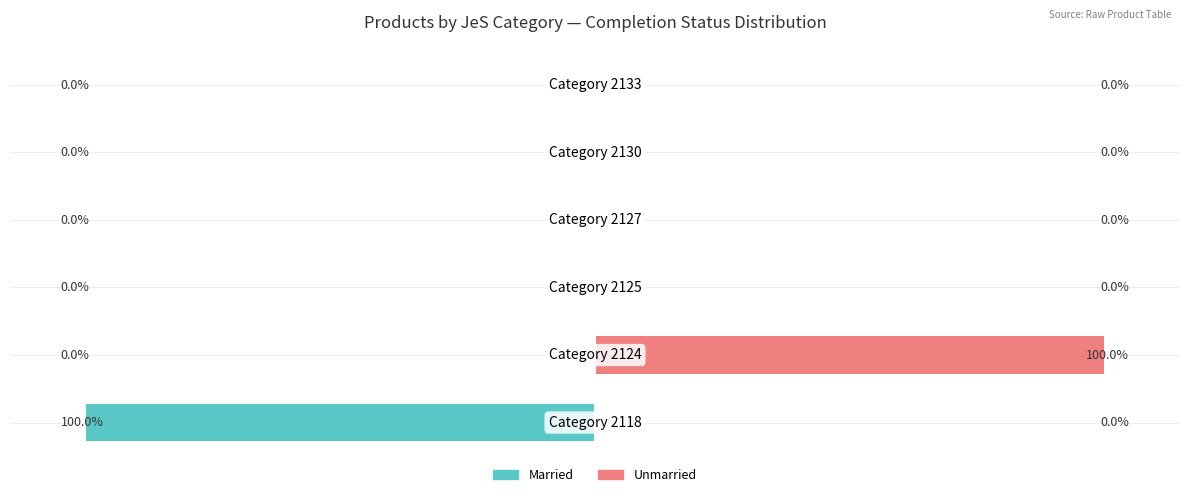

How many values in the Unmarried series exceed 0?

1